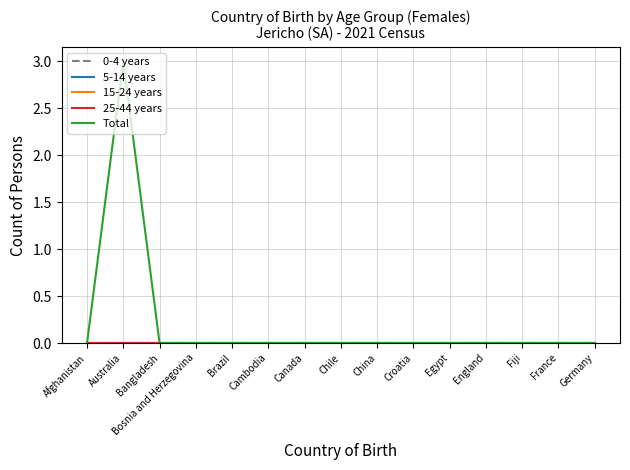

Reading left to right, extract all data points from this chart.

0-4 years: Afghanistan=0	Australia=0	Bangladesh=0	Bosnia and Herzegovina=0	Brazil=0	Cambodia=0	Canada=0	Chile=0	China=0	Croatia=0	Egypt=0	England=0	Fiji=0	France=0	Germany=0
5-14 years: Afghanistan=0	Australia=0	Bangladesh=0	Bosnia and Herzegovina=0	Brazil=0	Cambodia=0	Canada=0	Chile=0	China=0	Croatia=0	Egypt=0	England=0	Fiji=0	France=0	Germany=0
15-24 years: Afghanistan=0	Australia=0	Bangladesh=0	Bosnia and Herzegovina=0	Brazil=0	Cambodia=0	Canada=0	Chile=0	China=0	Croatia=0	Egypt=0	England=0	Fiji=0	France=0	Germany=0
25-44 years: Afghanistan=0	Australia=0	Bangladesh=0	Bosnia and Herzegovina=0	Brazil=0	Cambodia=0	Canada=0	Chile=0	China=0	Croatia=0	Egypt=0	England=0	Fiji=0	France=0	Germany=0
Total: Afghanistan=0	Australia=3	Bangladesh=0	Bosnia and Herzegovina=0	Brazil=0	Cambodia=0	Canada=0	Chile=0	China=0	Croatia=0	Egypt=0	England=0	Fiji=0	France=0	Germany=0